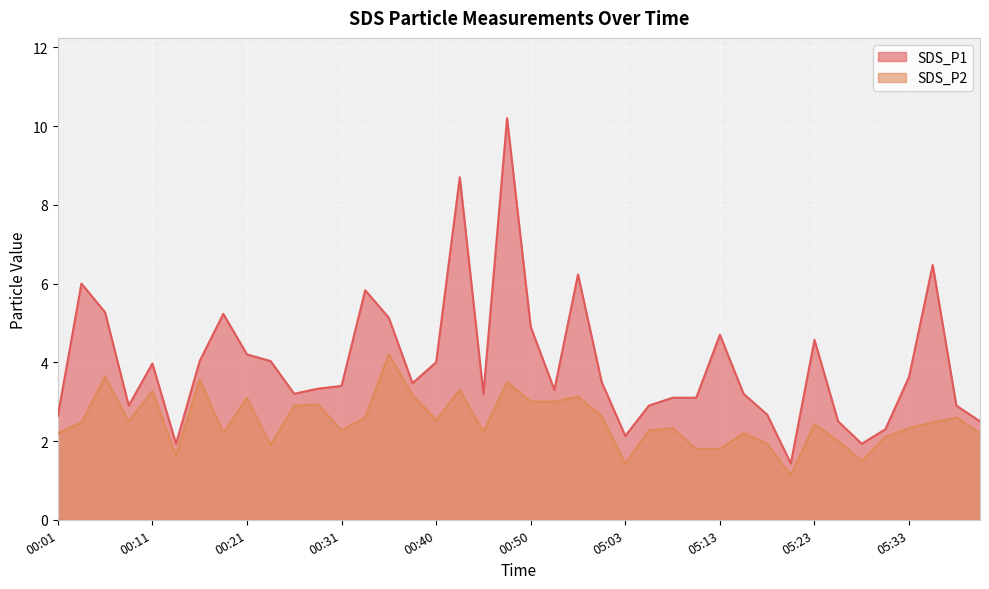

True or false: SDS_P2 has more than 2 interior local peaks.

True